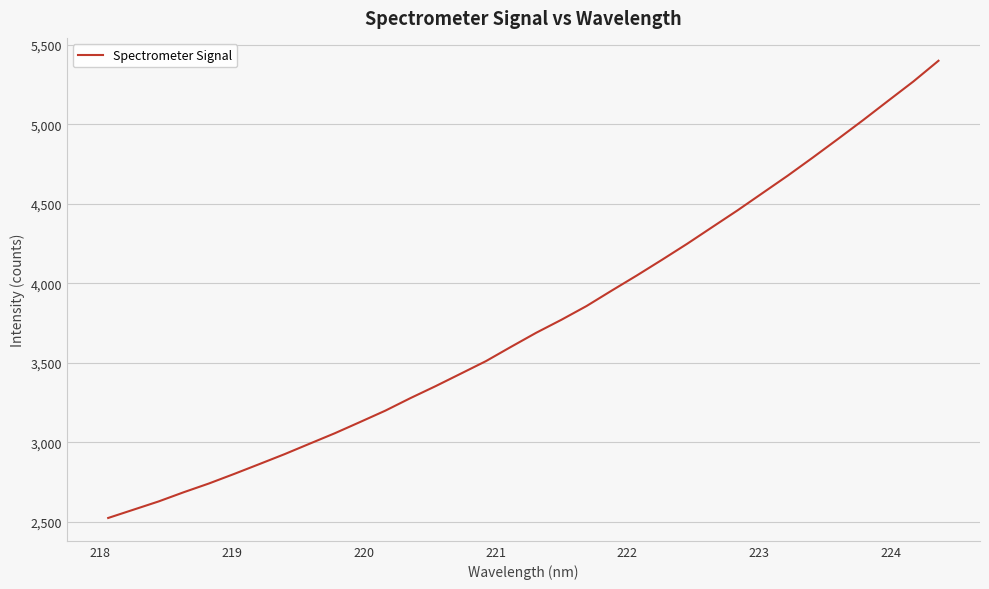

How many lines are shown in the chart?

1